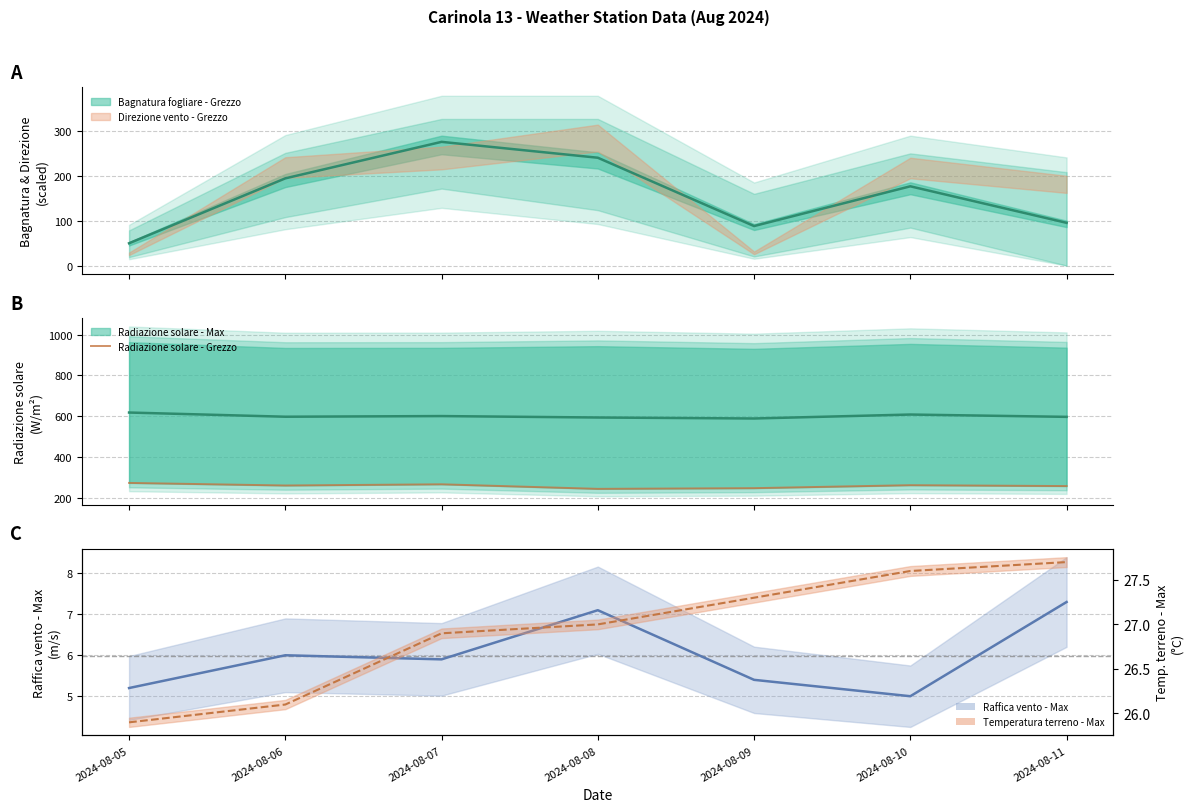

What is the ratio of the value at 2024-08-07 to the value at 2024-08-10?

1.0